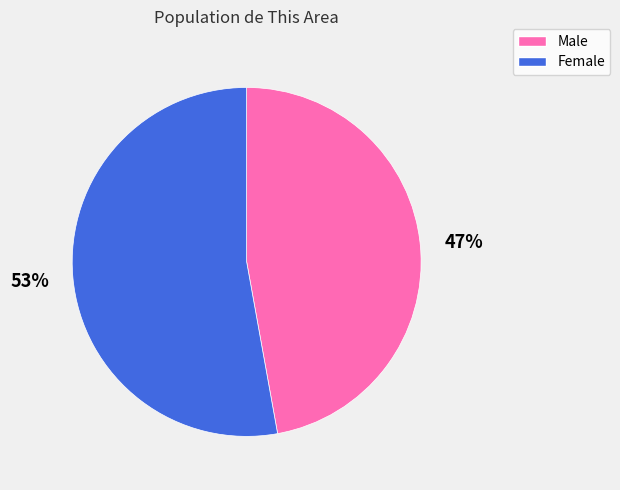

The Male slice represents 47% of the pie. True or false?

True